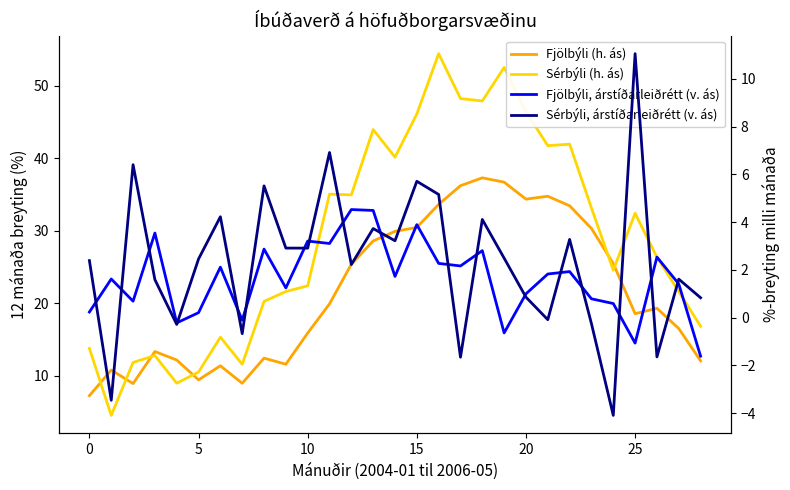

How many data points in Fjölbýli (h. ás) are above 19?

15